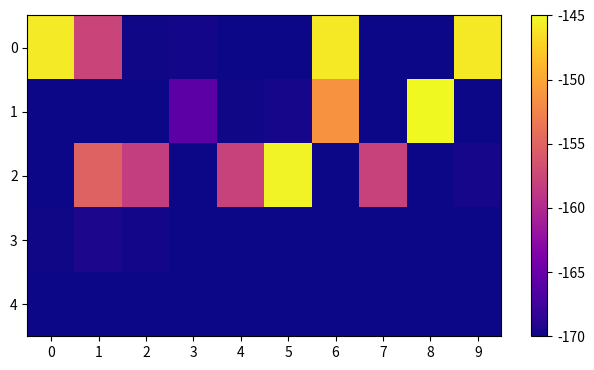

What is the spread (max minus min) of values at 6?

24.1